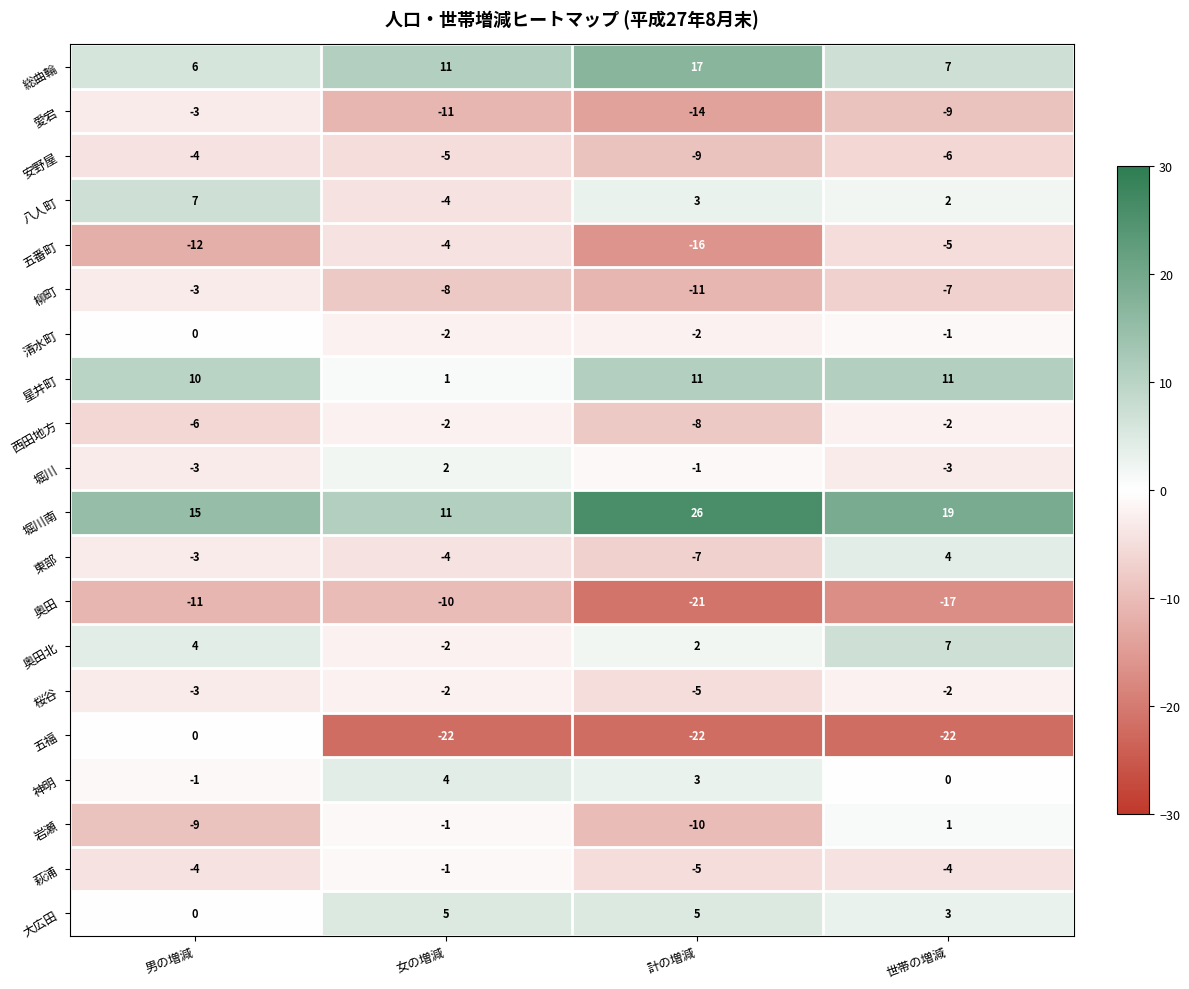

Rank the categories by 安野屋 value from lowest to highest.

計の増減, 世帯の増減, 女の増減, 男の増減